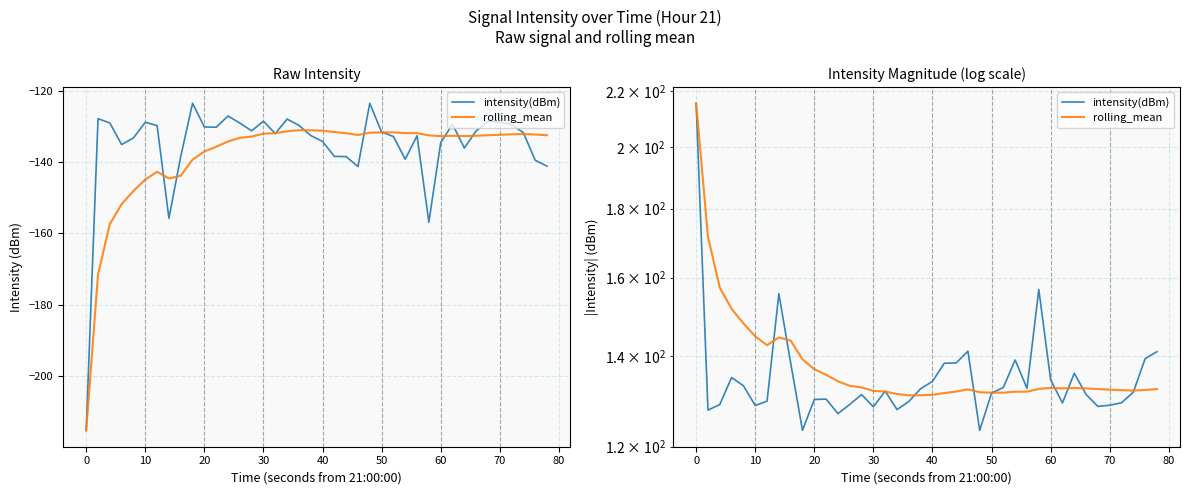

List the series in order of their peak value, highest first.

intensity(dBm), rolling_mean